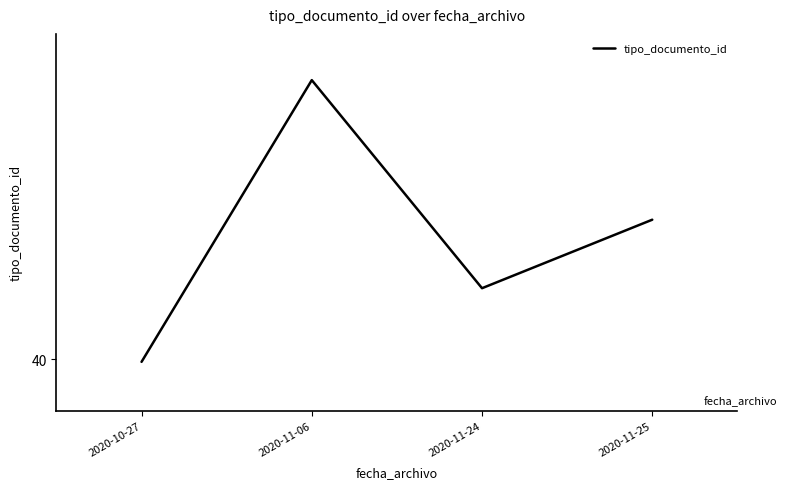

Is this an area chart (filled region under the line)?

No